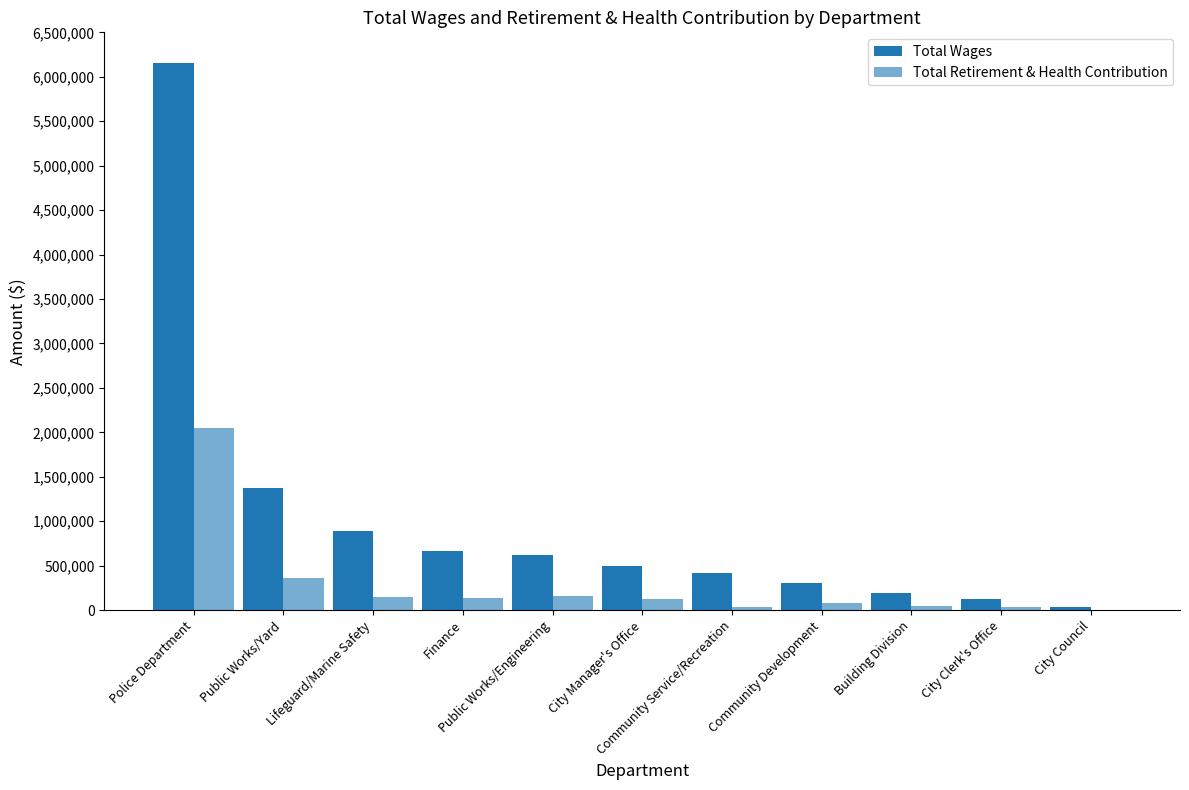

At which label does Total Wages reach its minimum?

City Council